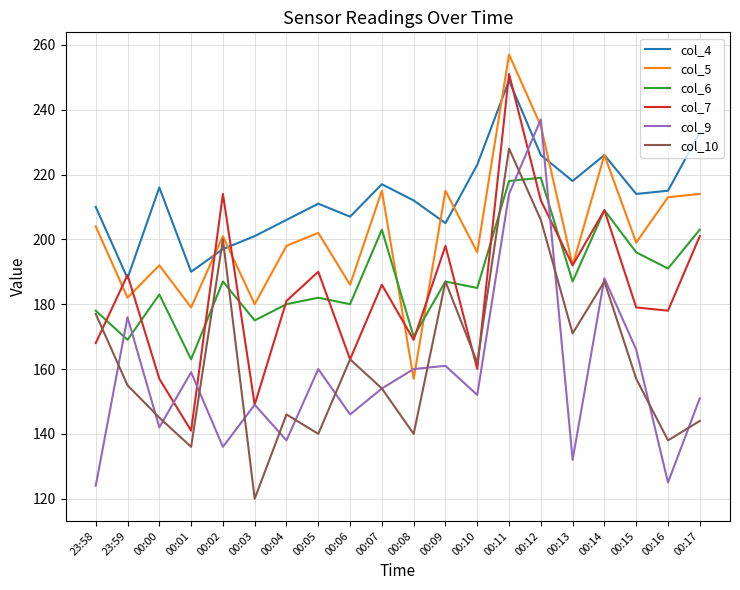

The value of col_7 at 00:14 is 91. True or false?

False